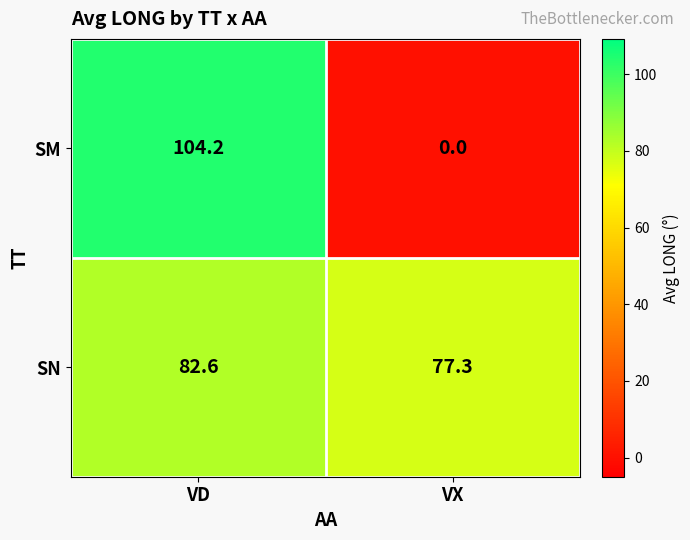

What is the total value across all series at VX?

77.3